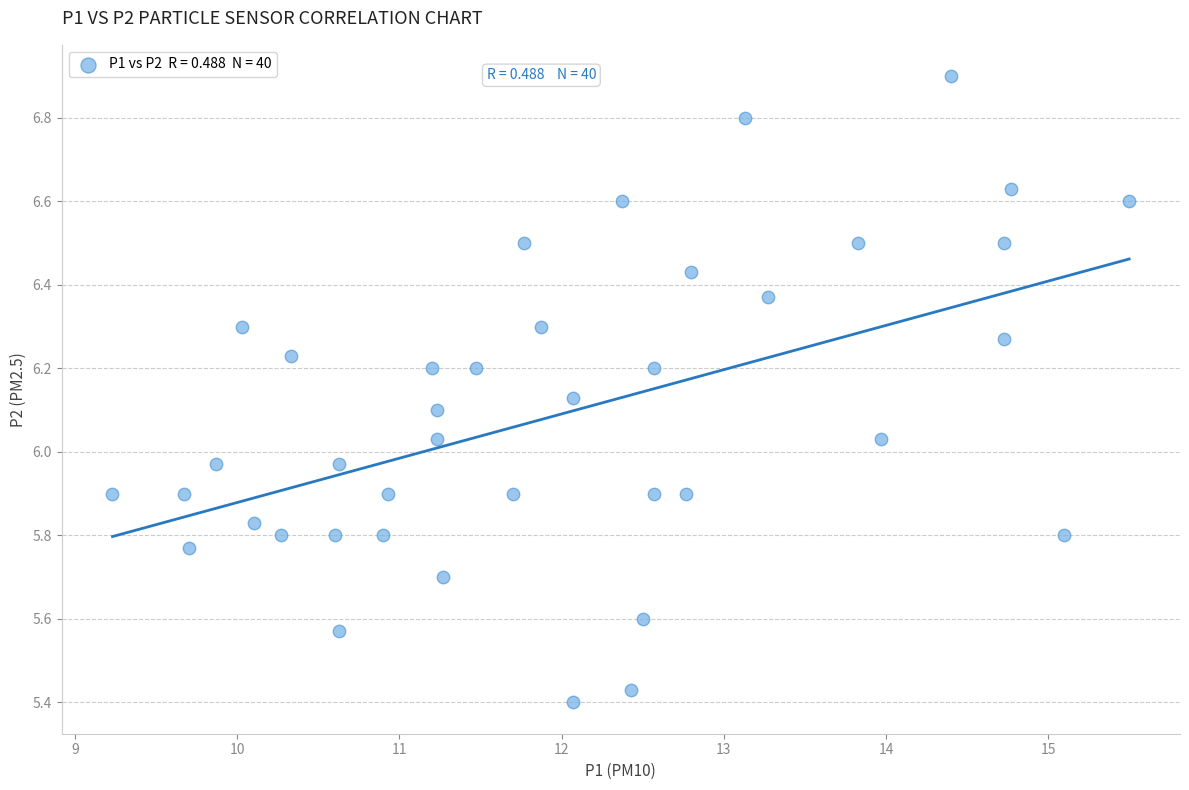

What is the range of Y values (max minus min)?

1.5